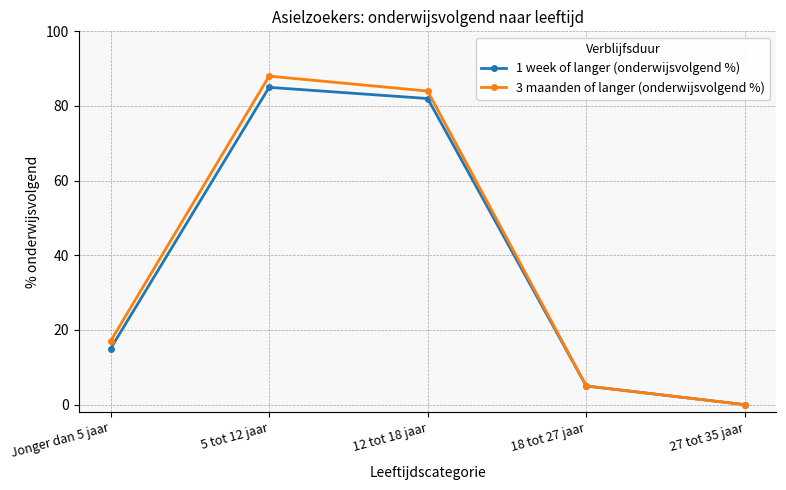

What is the label of the 3rd point from the left?

12 tot 18 jaar